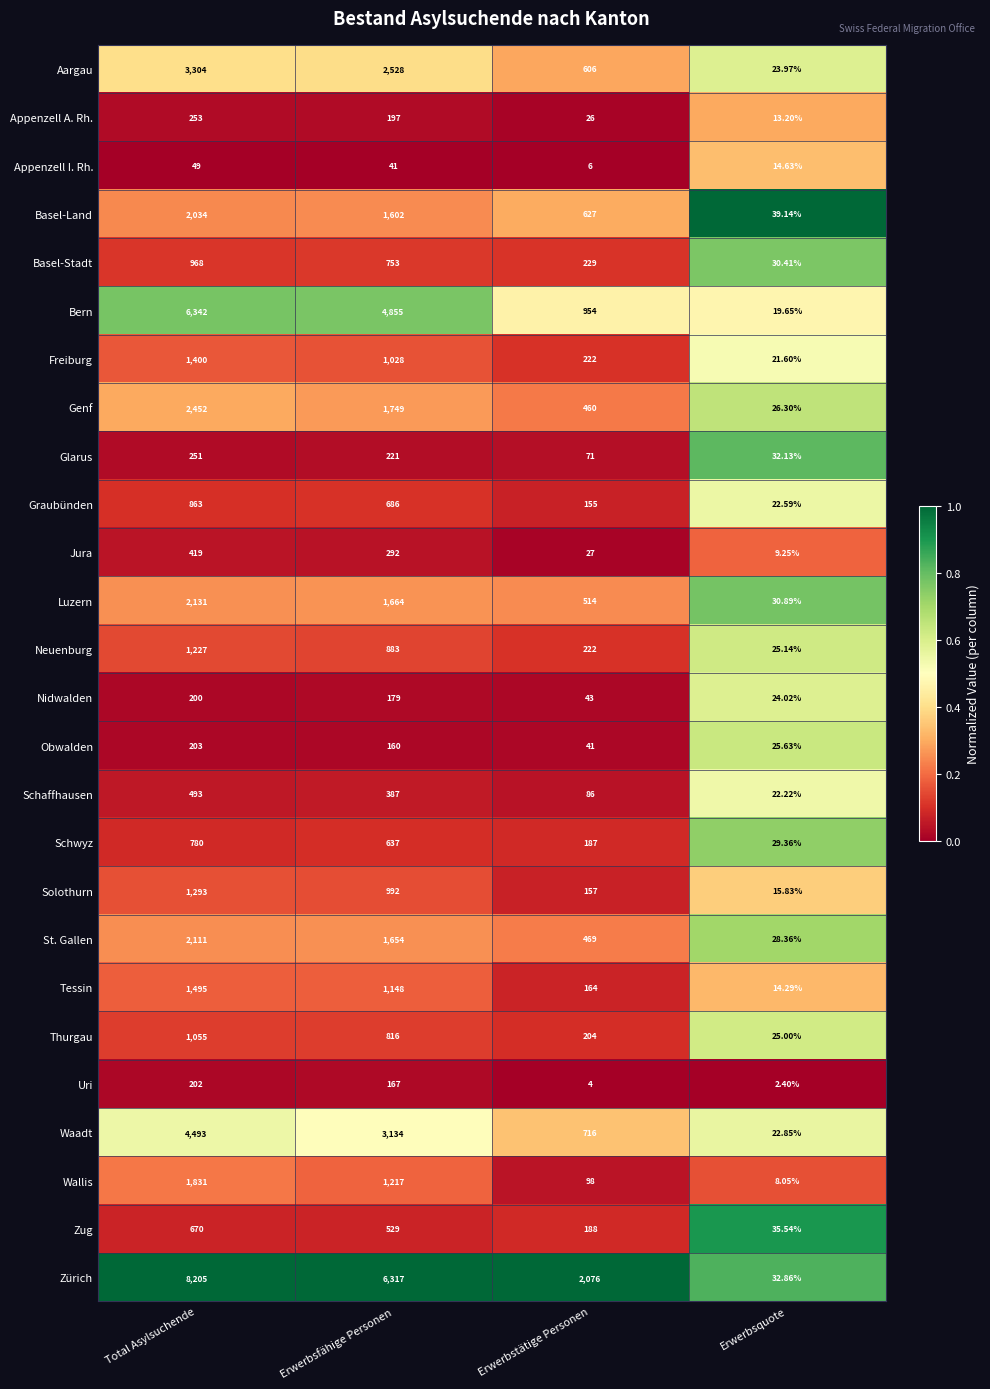

At which category is the sum across all series the highest?

Total Asylsuchende